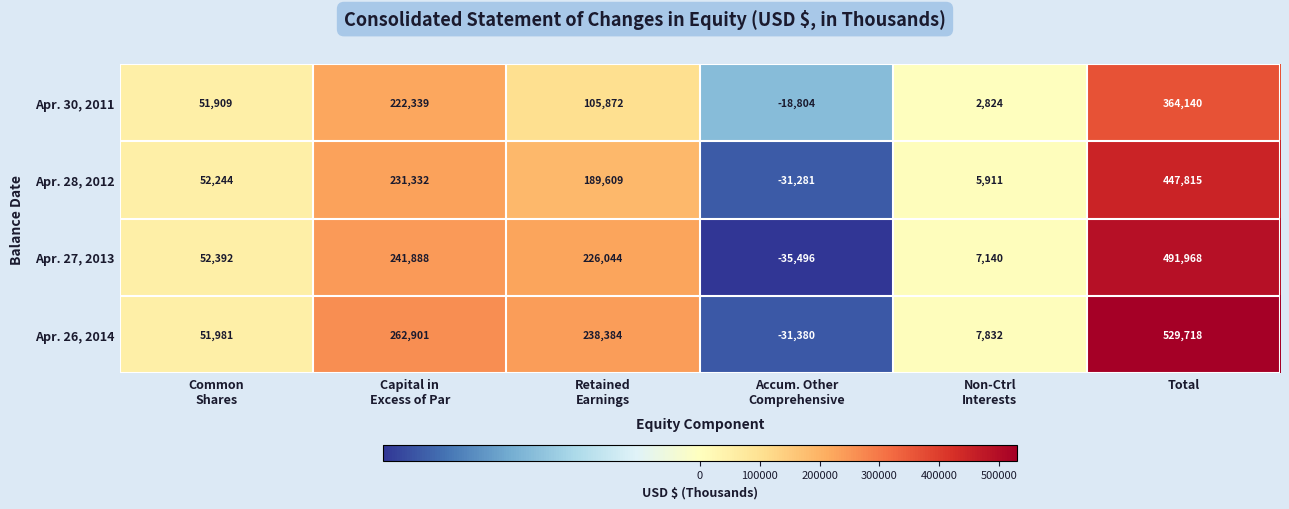

What is the difference between the maximum and minimum values in the Apr. 30, 2011 series?

382944